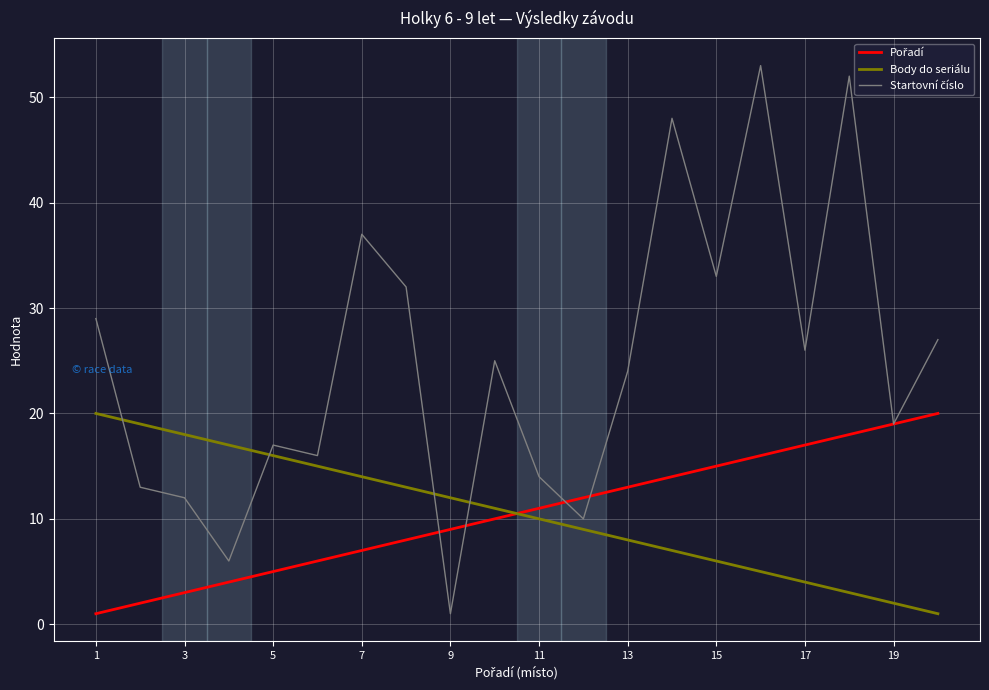

What is the highest value of the Body do seriálu series?

20